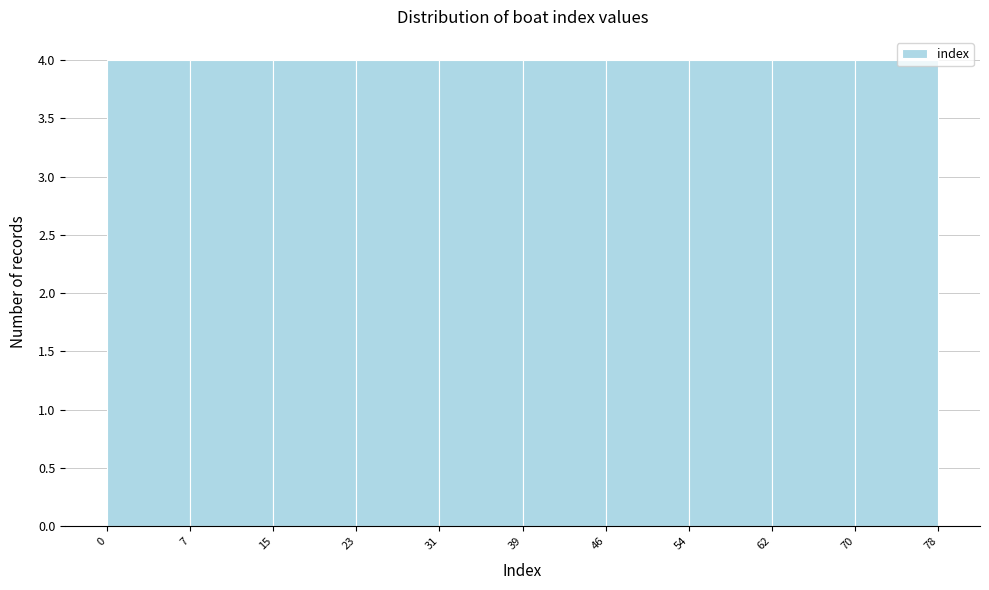

Reading left to right, list every bar in this chart as the range it spans on the x-axis followed by its height. The values are not printed on the chart, so give them approximately, as read against the axis.

0 to 7: 4
7 to 15: 4
15 to 23: 4
23 to 31: 4
31 to 39: 4
39 to 46: 4
46 to 54: 4
54 to 62: 4
62 to 70: 4
70 to 78: 4